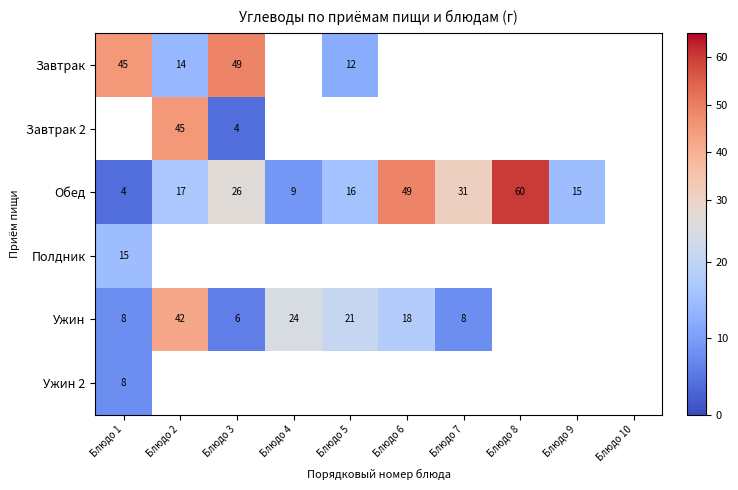

The Полдник series shows 22 at Блюдо 1. True or false?

False